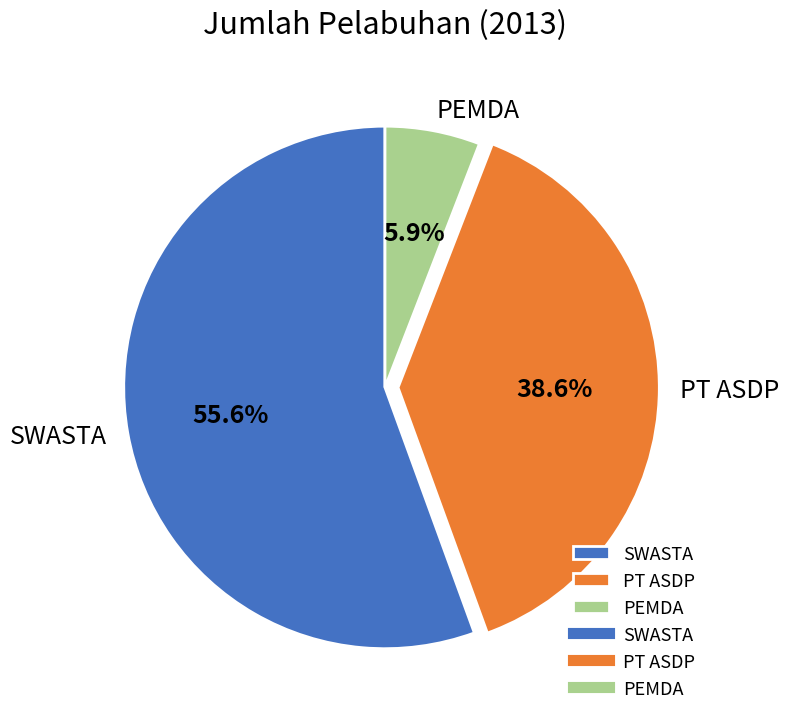

What percentage is the PEMDA slice, to the nearest percent?

6%